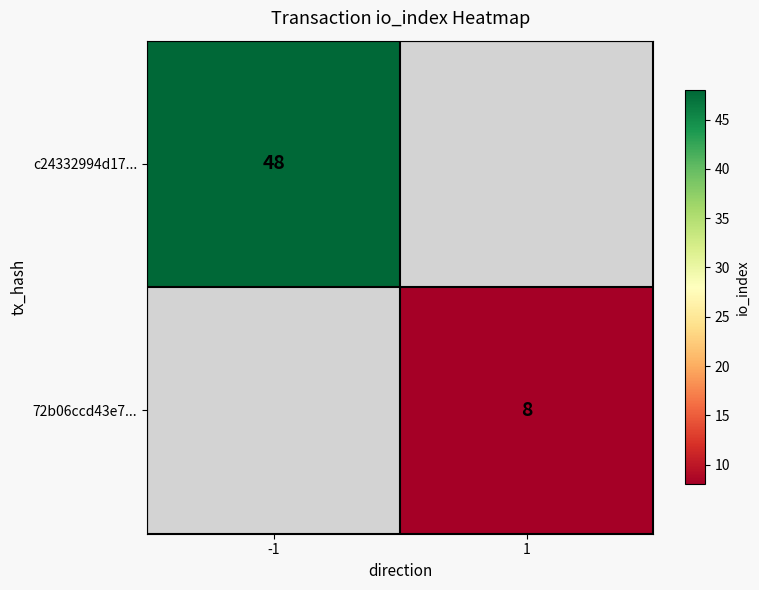

True or false: c24332994d17... has a value of 48 at -1.

True